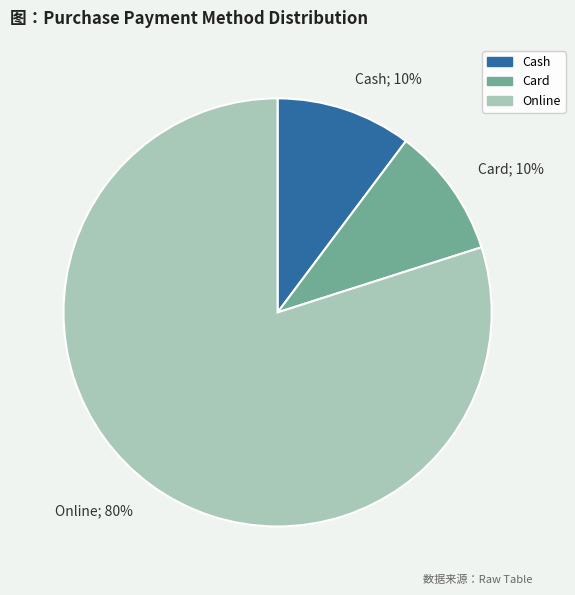

True or false: Online; 80% accounts for 80% of the total.

True